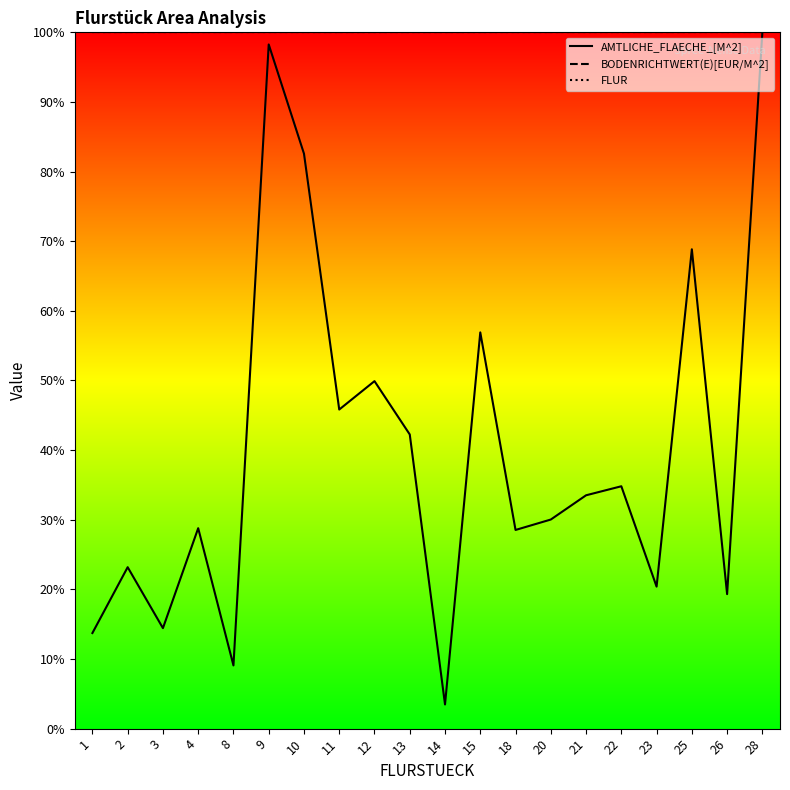

Does the chart have visible grid lines?

No